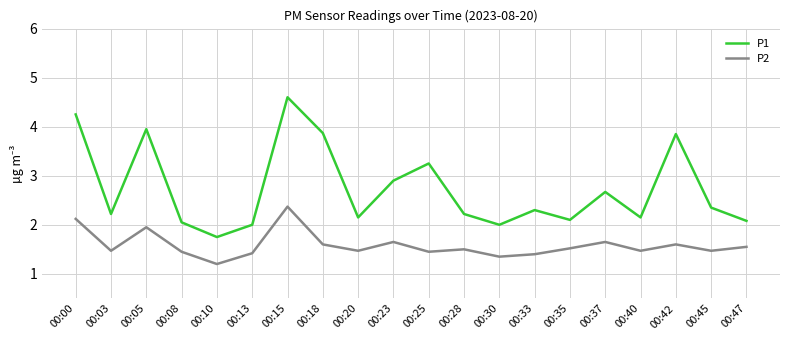

The value of P1 at 00:30 is 3.2. True or false?

False